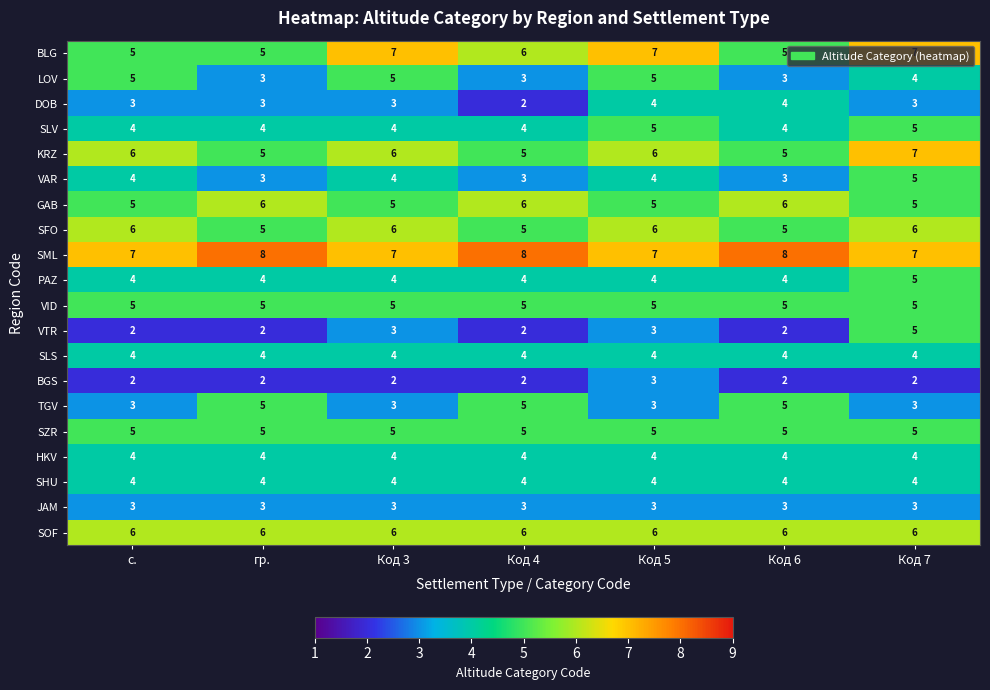

True or false: VAR has a value of 1 at гр..

False